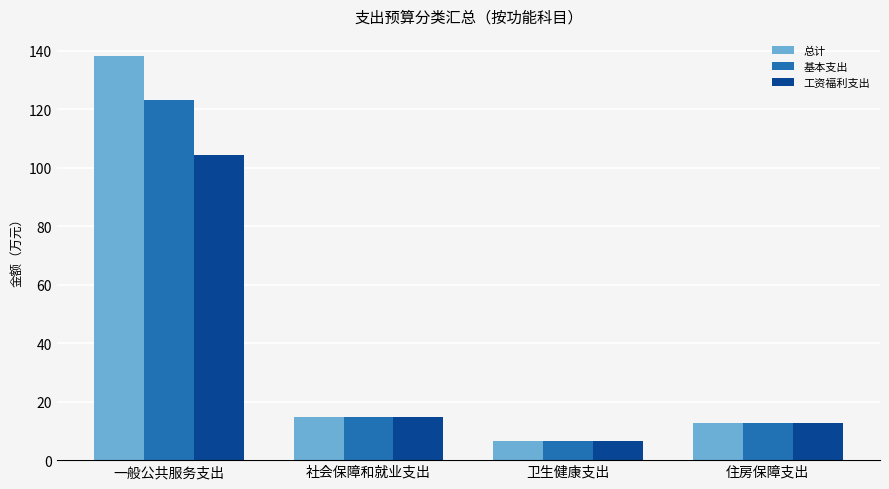

Reading right to left, list all the values displayed in this chart.

总计: 住房保障支出=12.5	卫生健康支出=6.5	社会保障和就业支出=14.6	一般公共服务支出=138.2
基本支出: 住房保障支出=12.5	卫生健康支出=6.5	社会保障和就业支出=14.6	一般公共服务支出=123.2
工资福利支出: 住房保障支出=12.5	卫生健康支出=6.5	社会保障和就业支出=14.6	一般公共服务支出=104.5